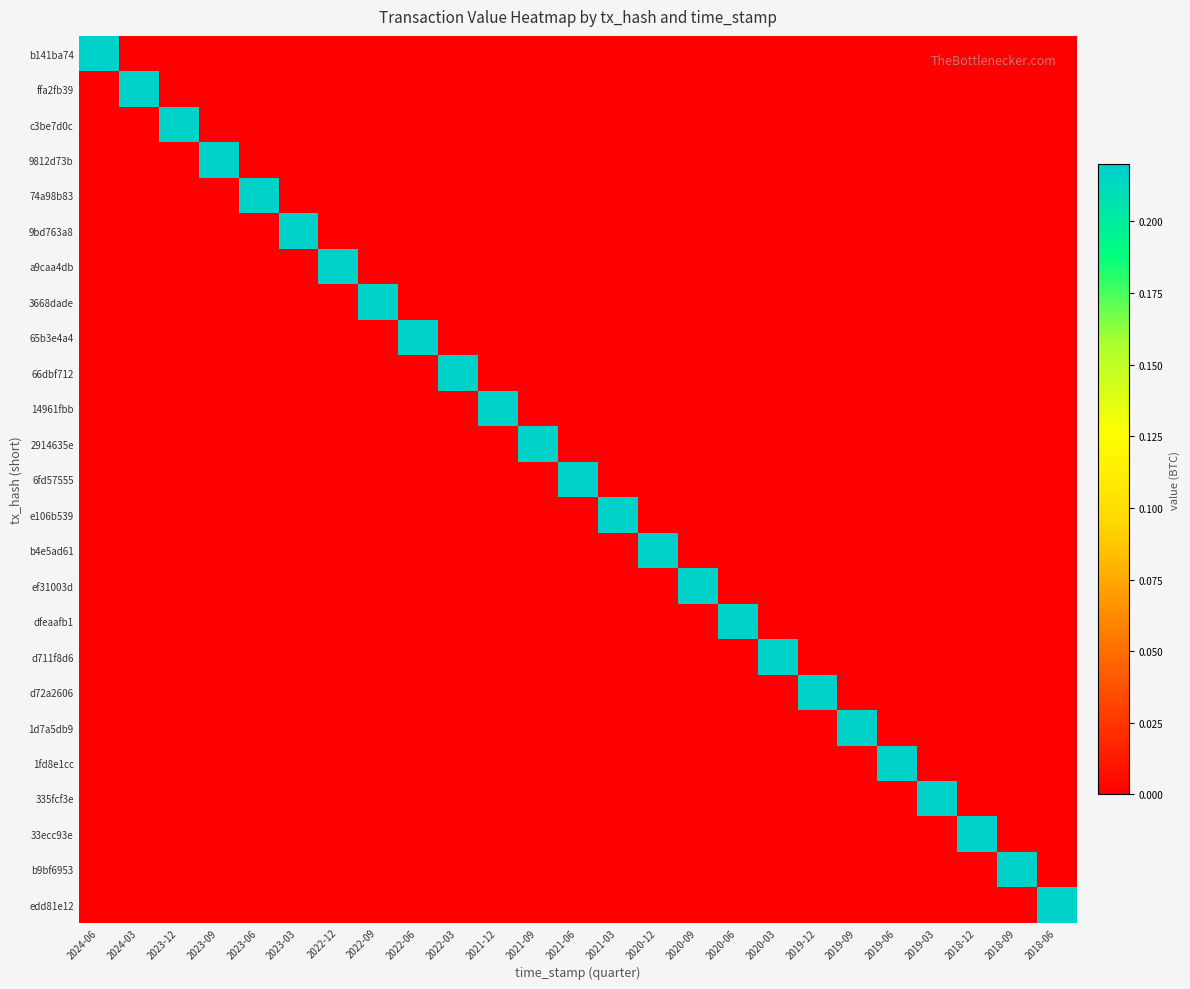

Rank the series by their maximum value, from highest to lowest.

b141ba74, ffa2fb39, c3be7d0c, 9812d73b, 74a98b83, 9bd763a8, a9caa4db, 3668dade, 65b3e4a4, 66dbf712, 14961fbb, 2914635e, 6fd57555, e106b539, b4e5ad61, ef31003d, dfeaafb1, d711f8d6, d72a2606, 1d7a5db9, 1fd8e1cc, 335fcf3e, 33ecc93e, b9bf6953, edd81e12